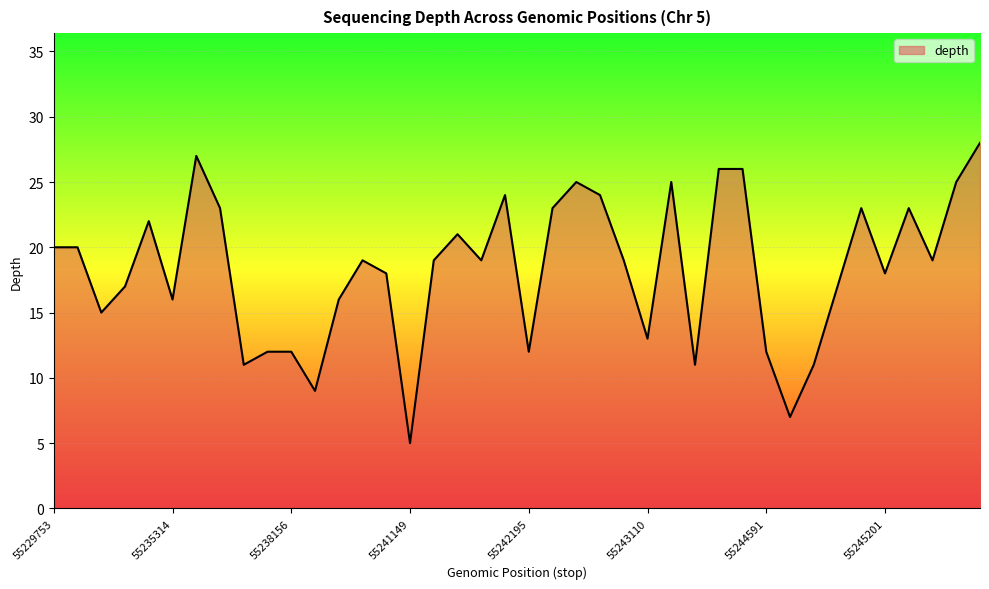

What is the maximum value shown in the chart?

28